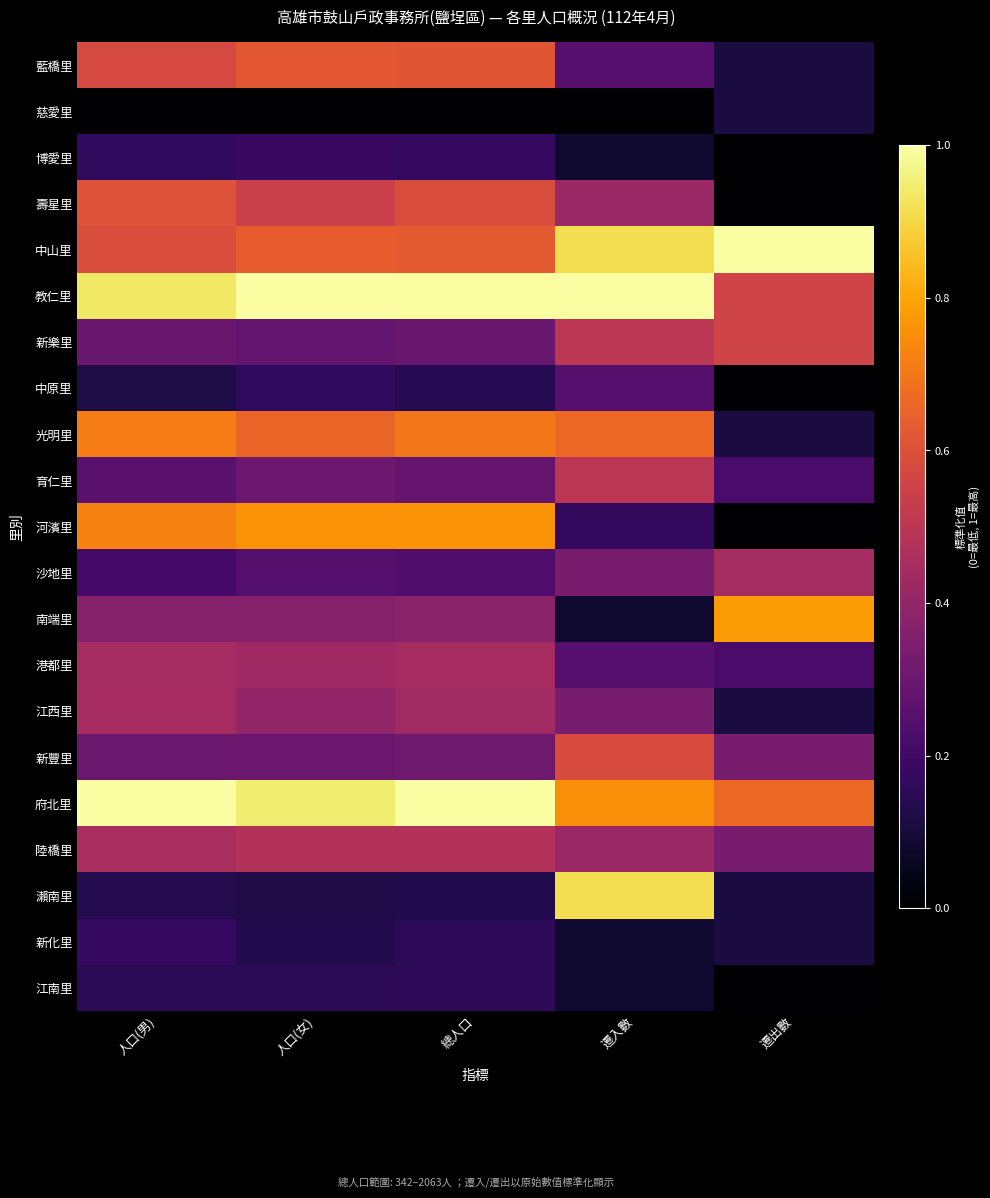

Between 總人口 and 人口(男), which is larger?

總人口